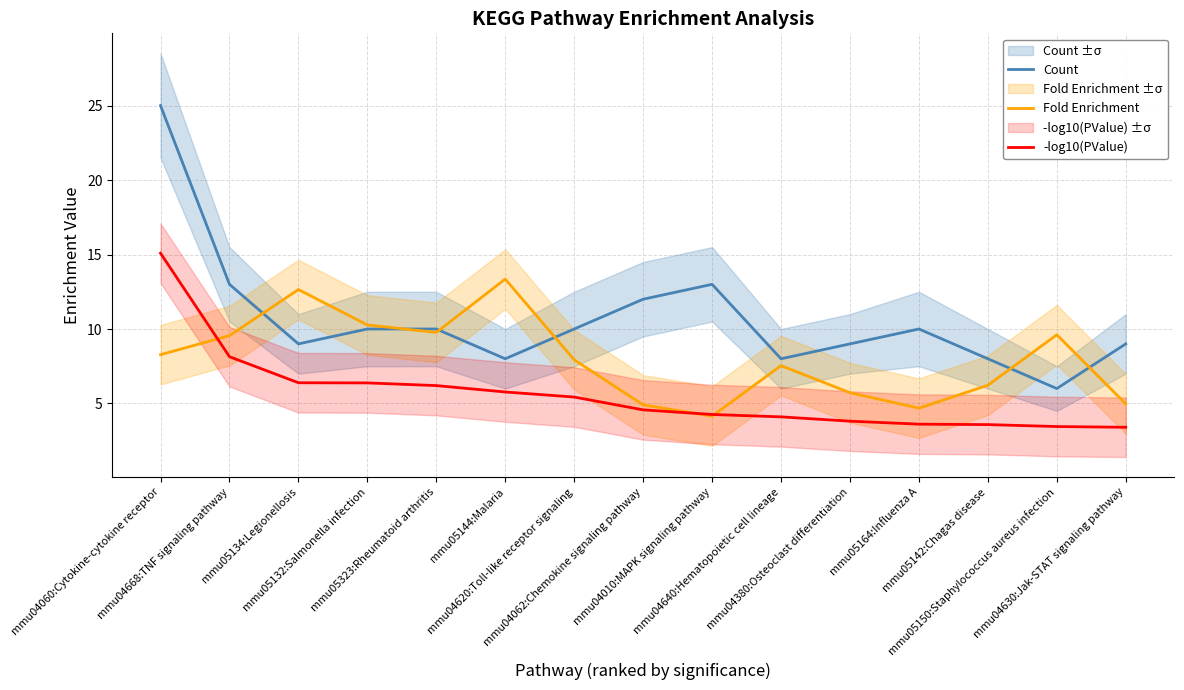

What value does the Fold Enrichment series have at mmu04668:TNF signaling pathway?

9.6